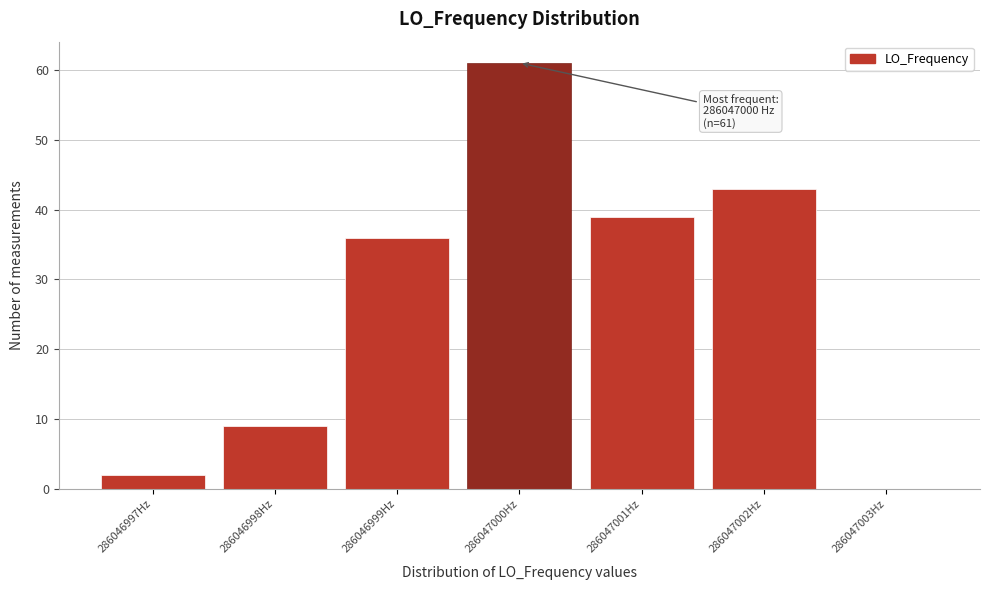

Which range on the x-axis has the tallest bar?

286046999.5 to 286047000.5